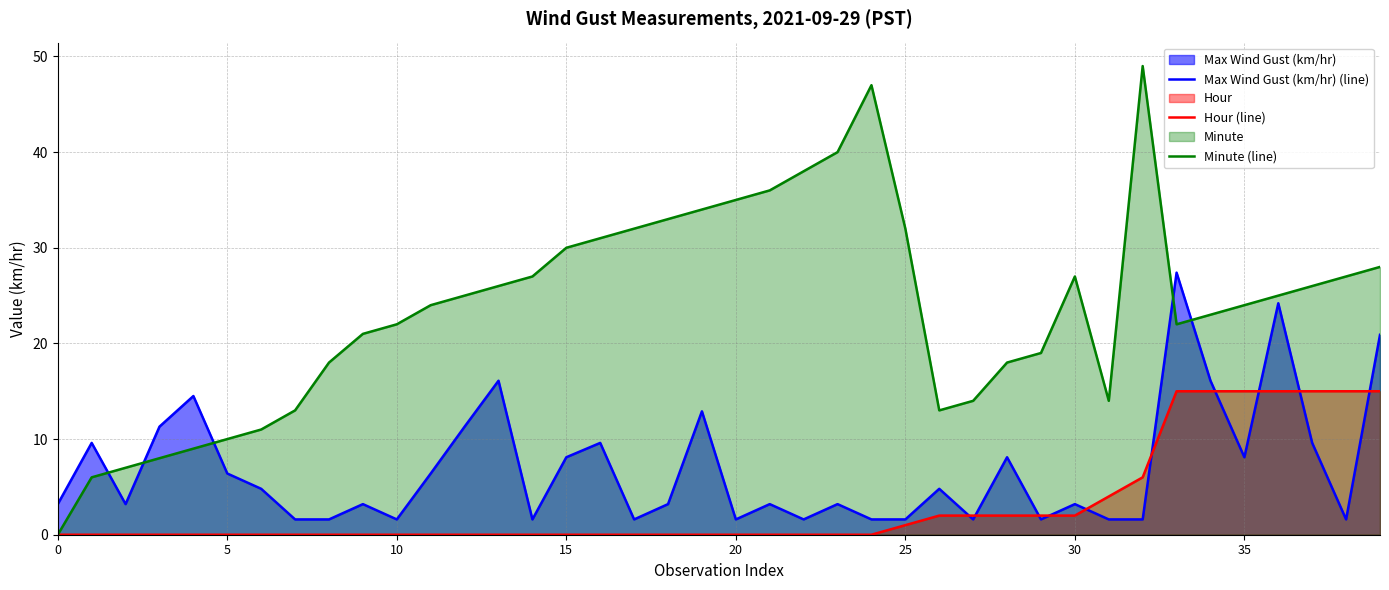

What is the average value of the Hour (line) series?

3.1